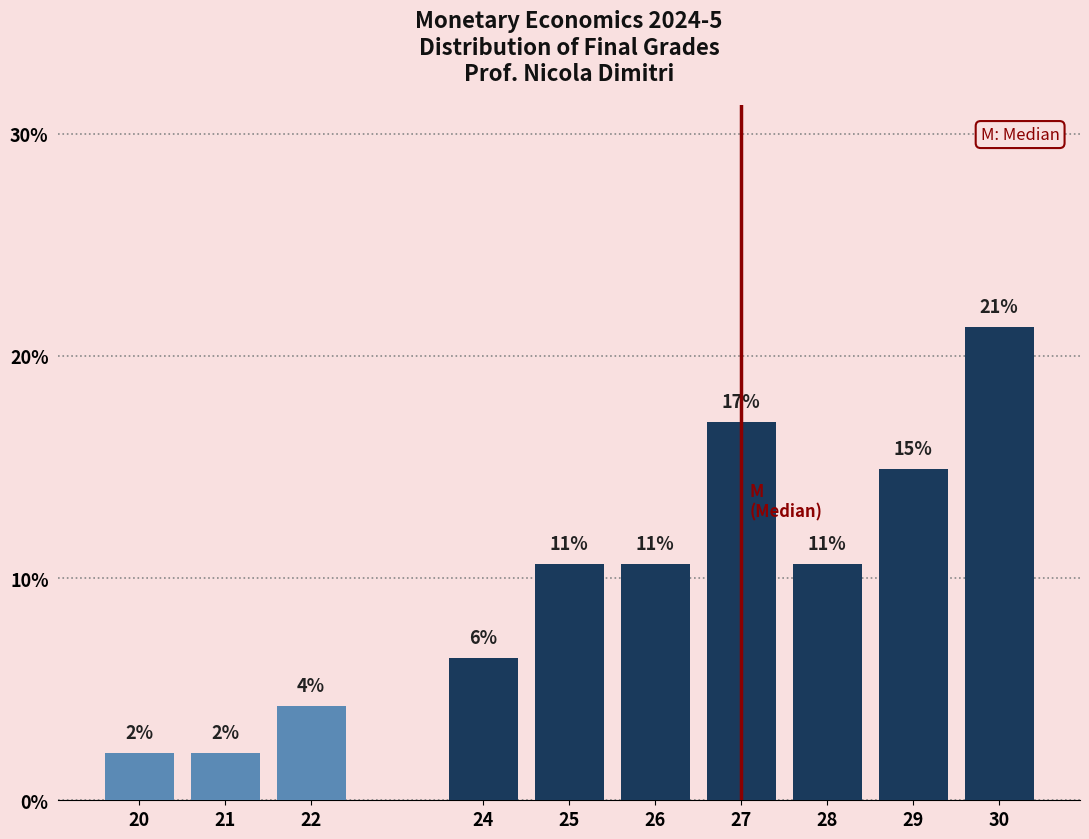

How many bars are there in total?

10